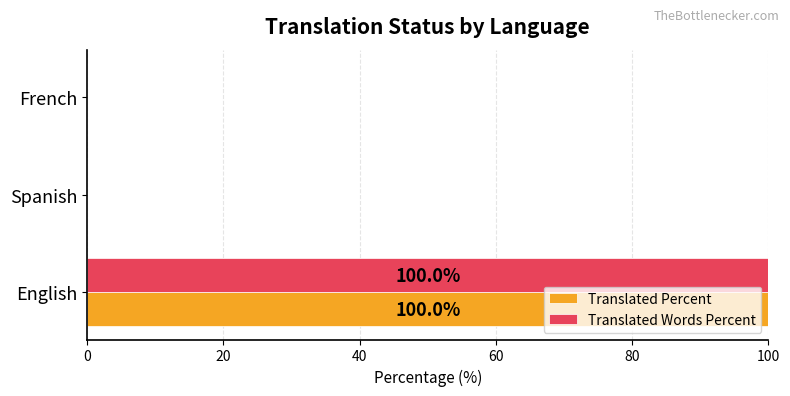

At which category is the sum across all series the highest?

English